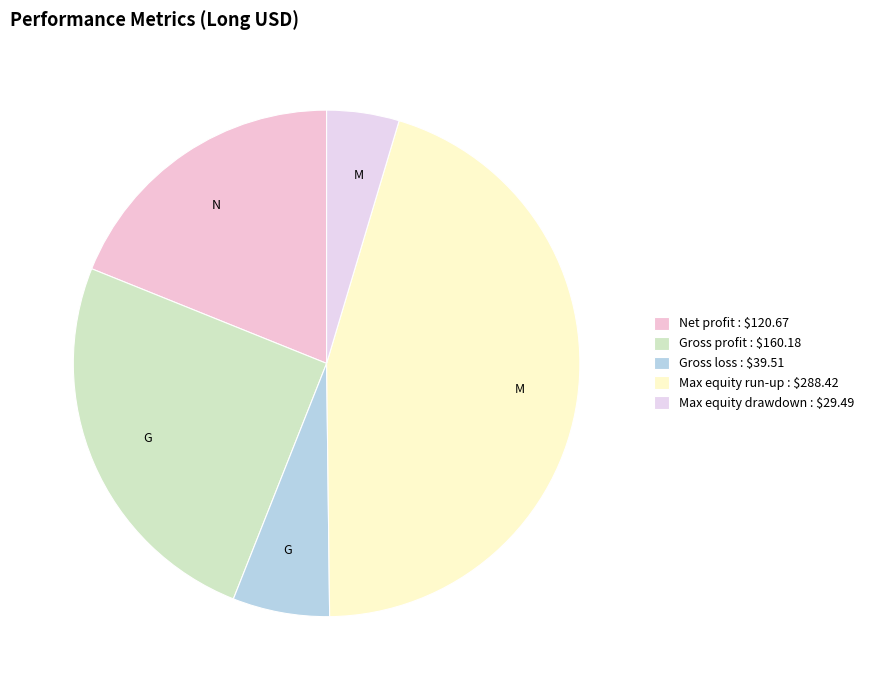

Rank the categories by value from lowest to highest.

Max equity drawdown, Gross loss, Net profit, Gross profit, Max equity run-up